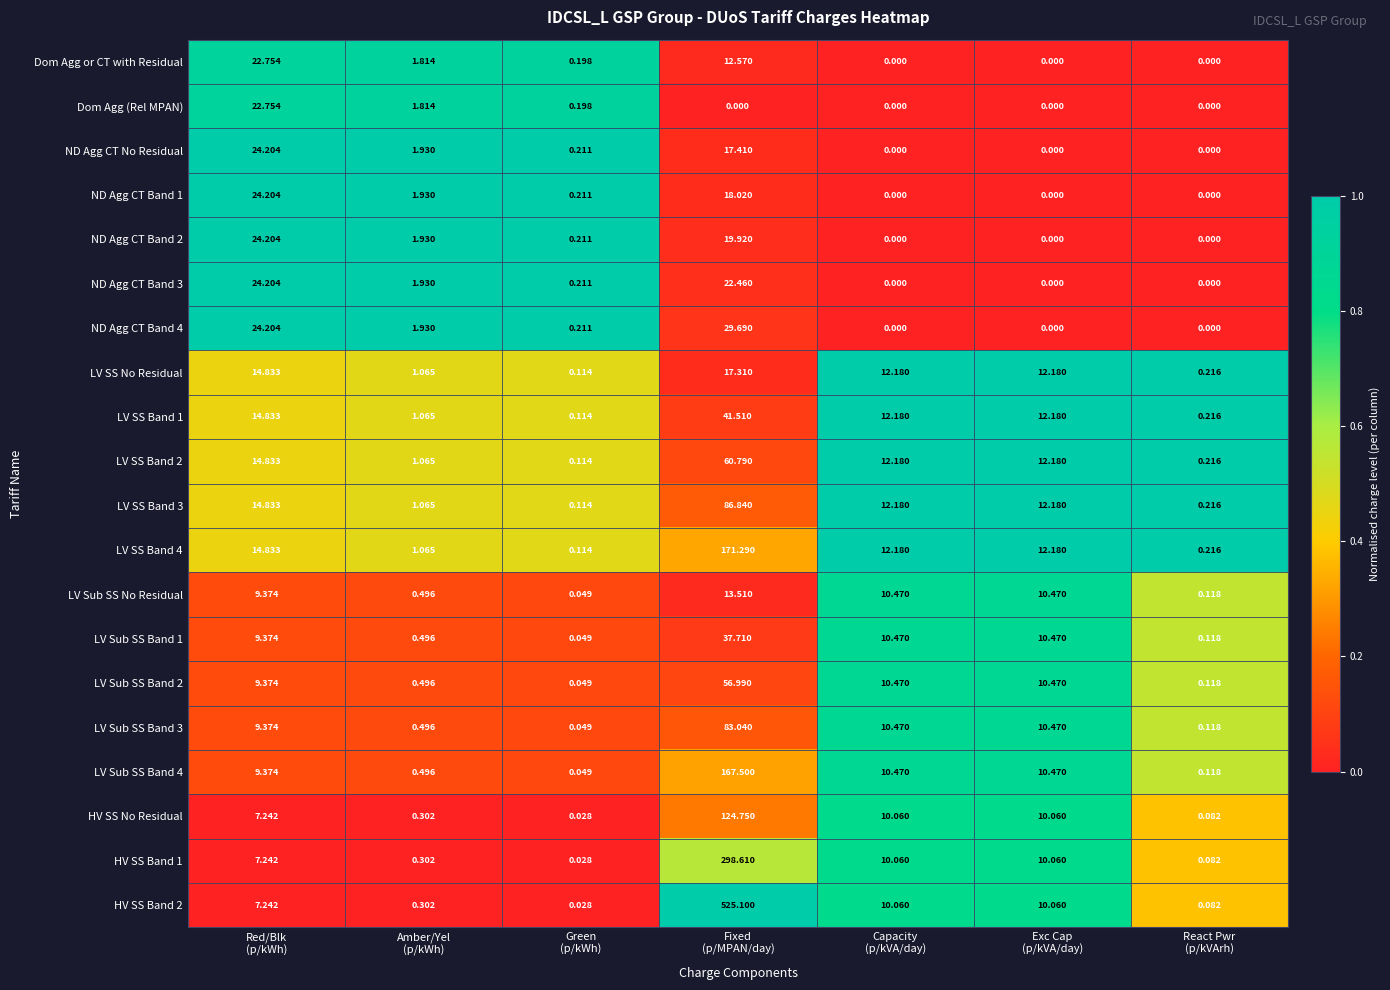

At which category is the sum across all series the highest?

Fixed
(p/MPAN/day)